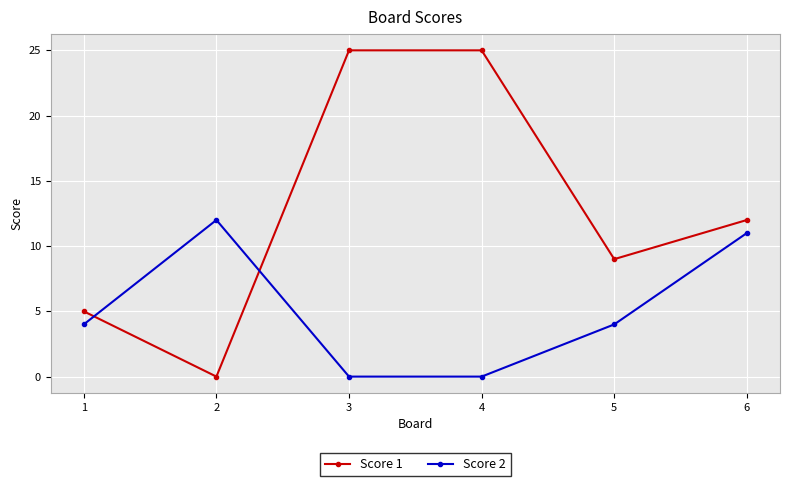

At which label does Score 1 first exceed 12?

3